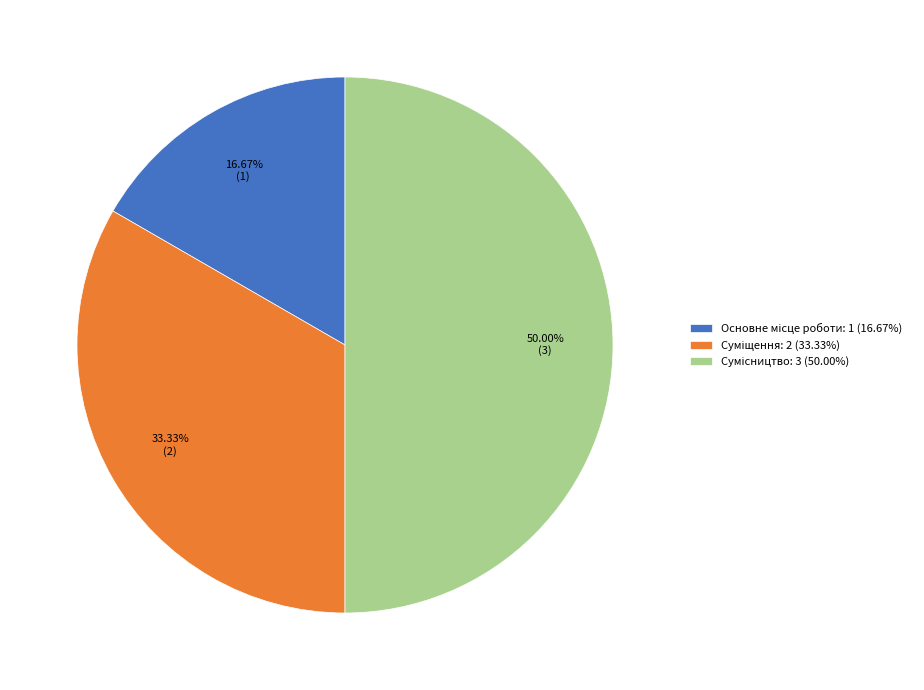

What is the change in value from Основне місце роботи to Сумісництво?

+2